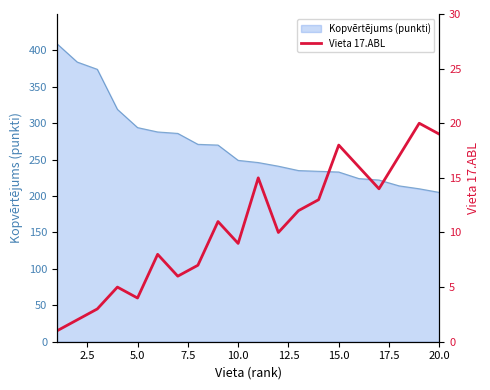

The value of Kopvērtējums (punkti) at 15.0 is 337. True or false?

False